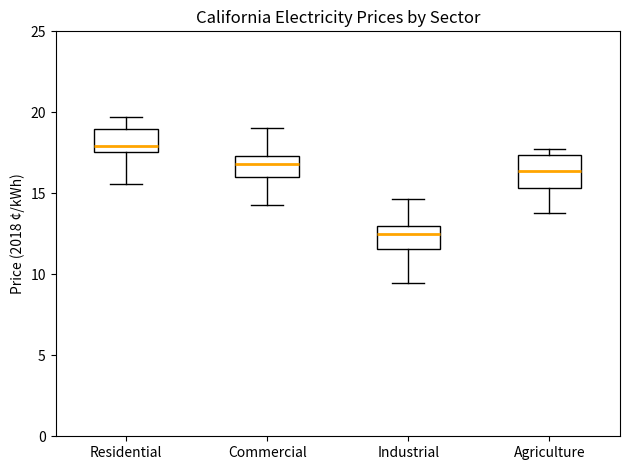

Which box's median line is the highest?

Residential